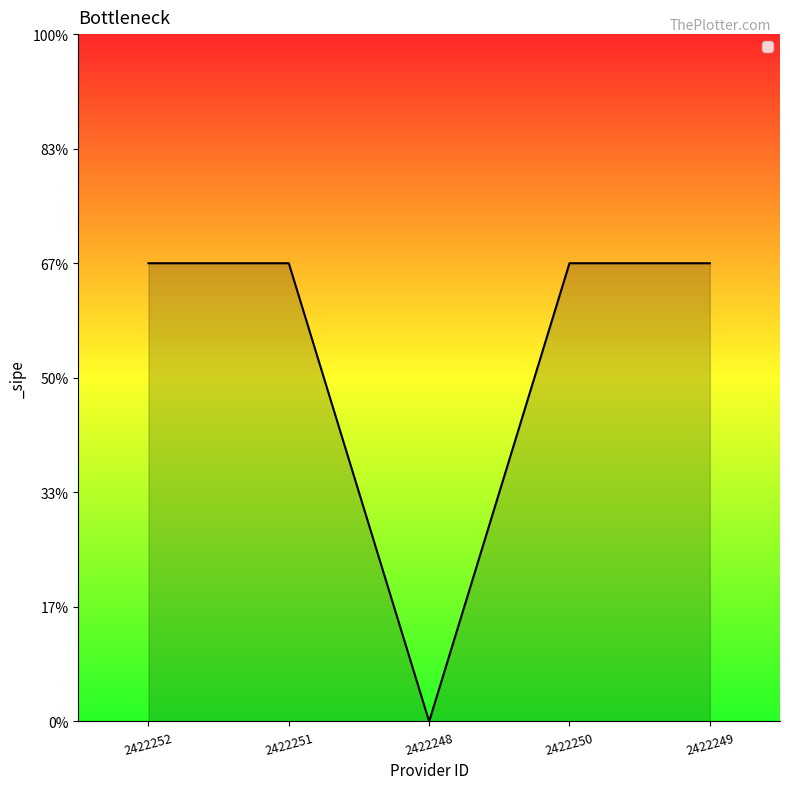

Does the chart display data point markers on the line(s)?

No